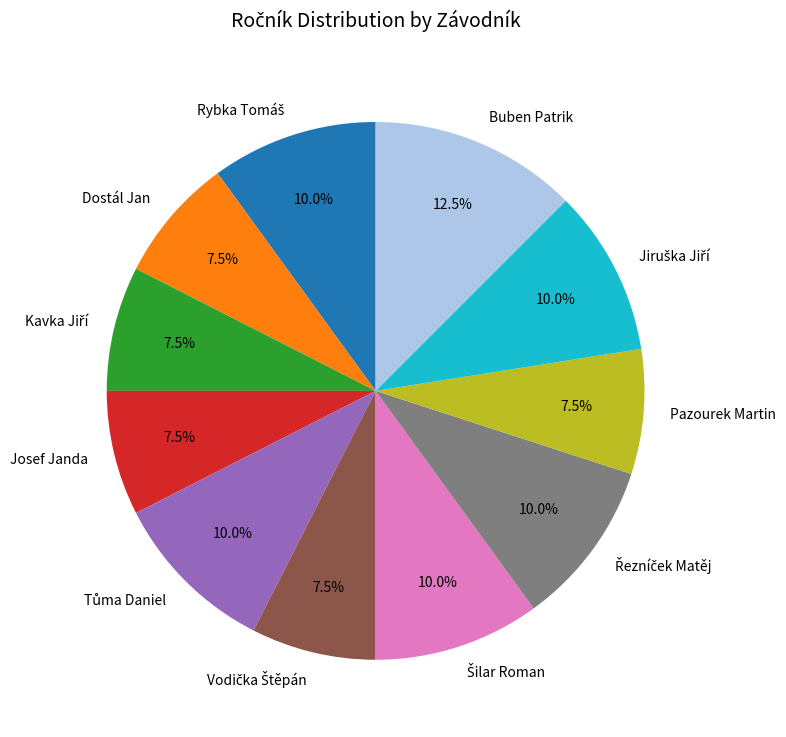

Is there any slice that represents more than half of the pie?

No